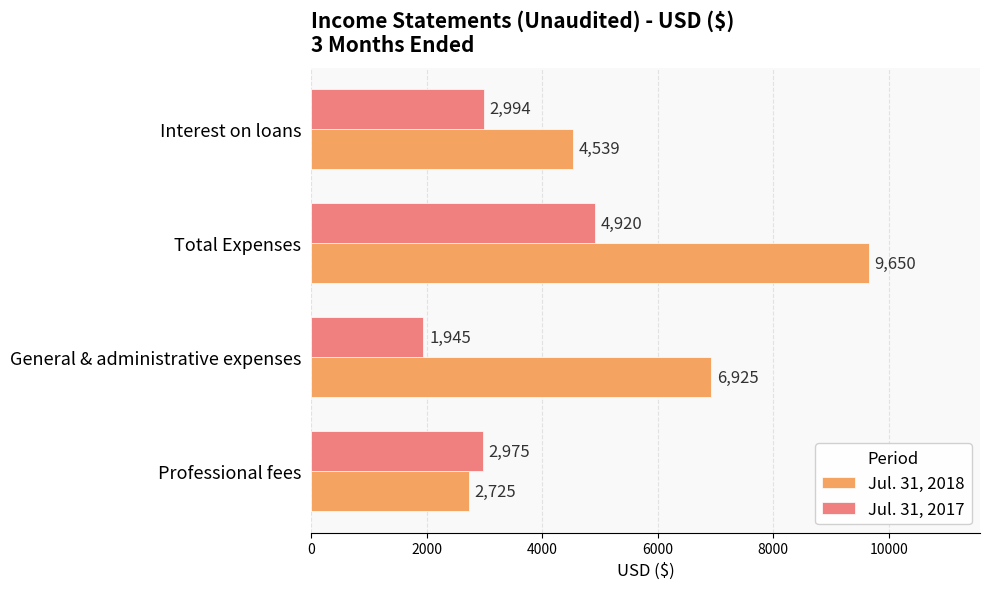

What is the spread (max minus min) of values at General & administrative expenses?

4980